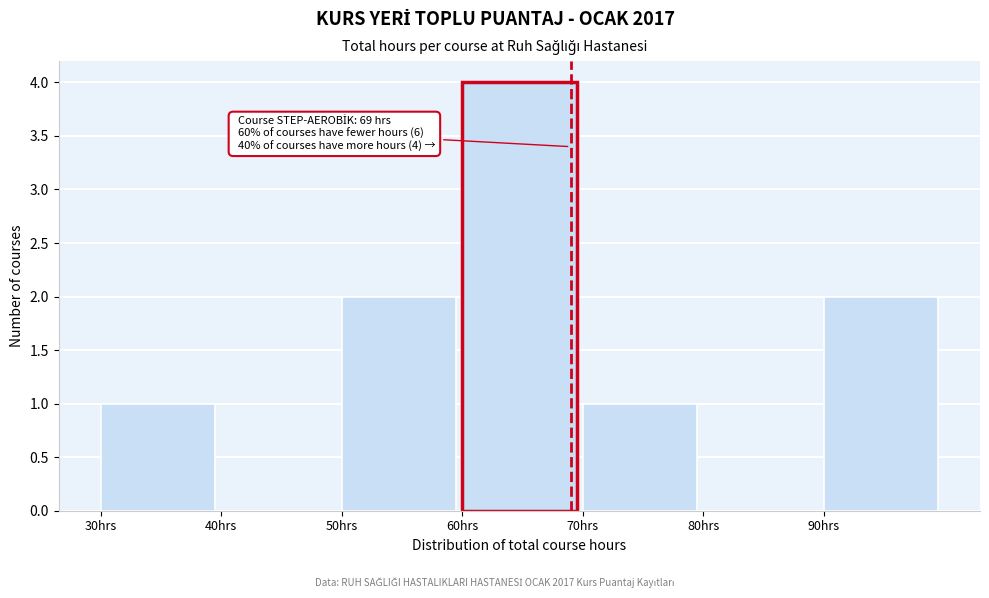

Over which range of the x-axis is the bar tallest?

60 to 70